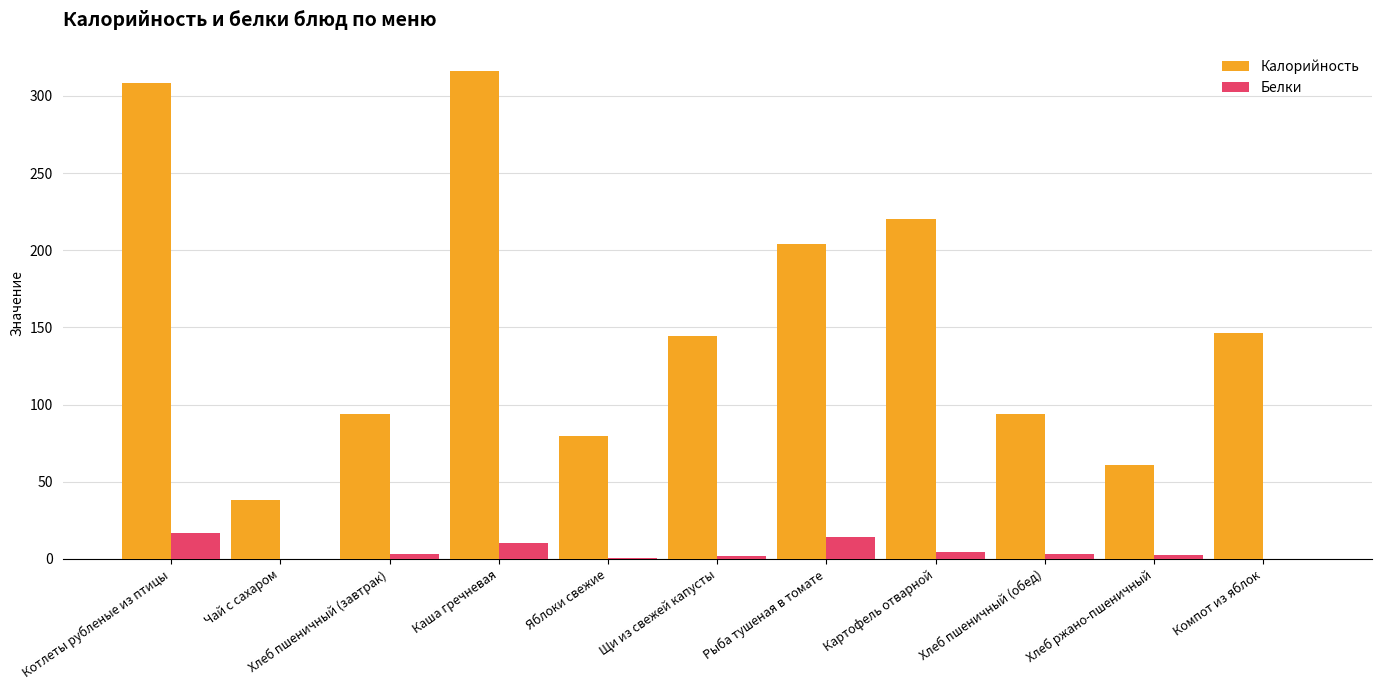

Count the number of categories in the chart.

11